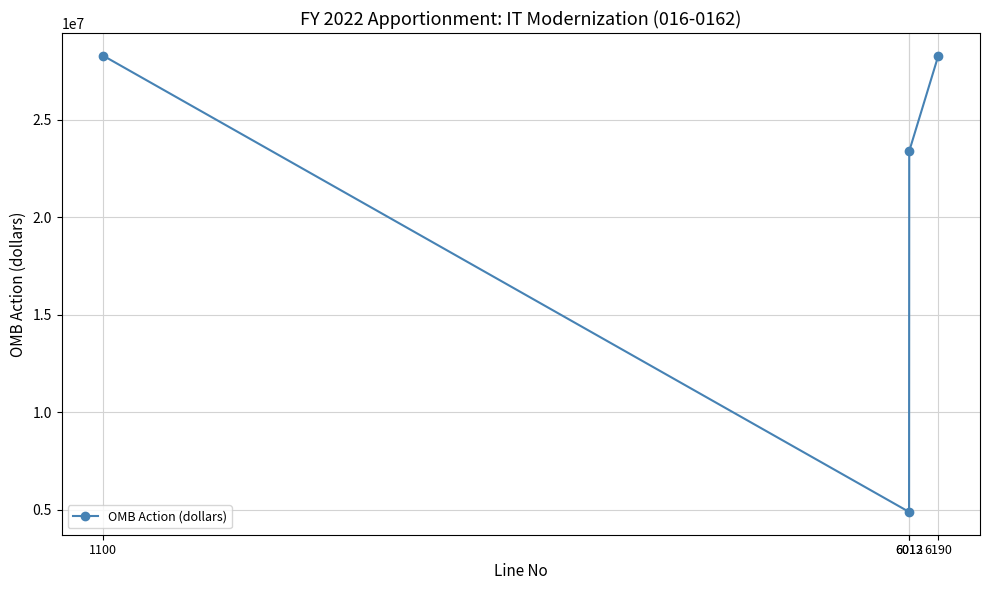

Between 6013 and 6012, which is larger?

6013